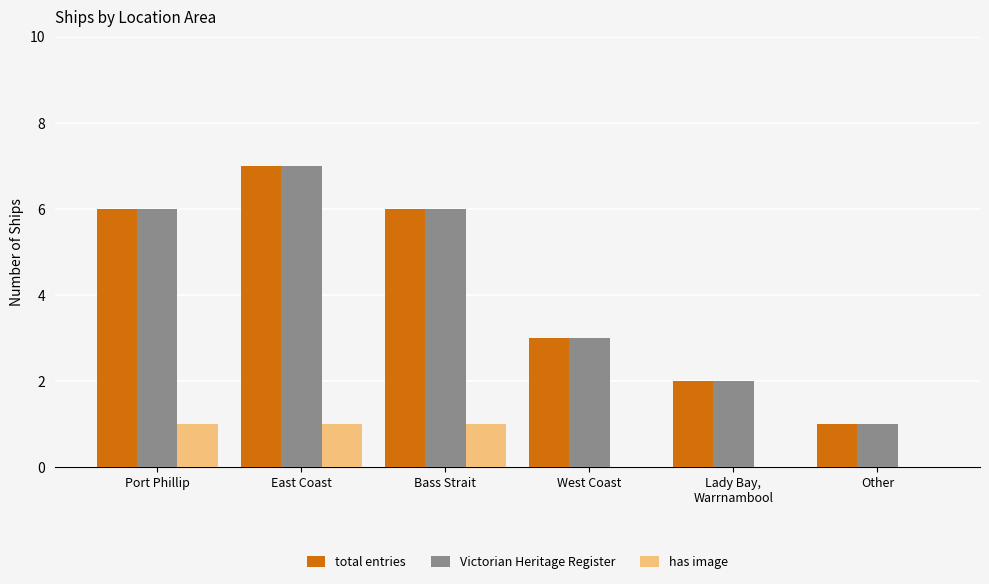

The has image series shows 0 at West Coast. True or false?

True